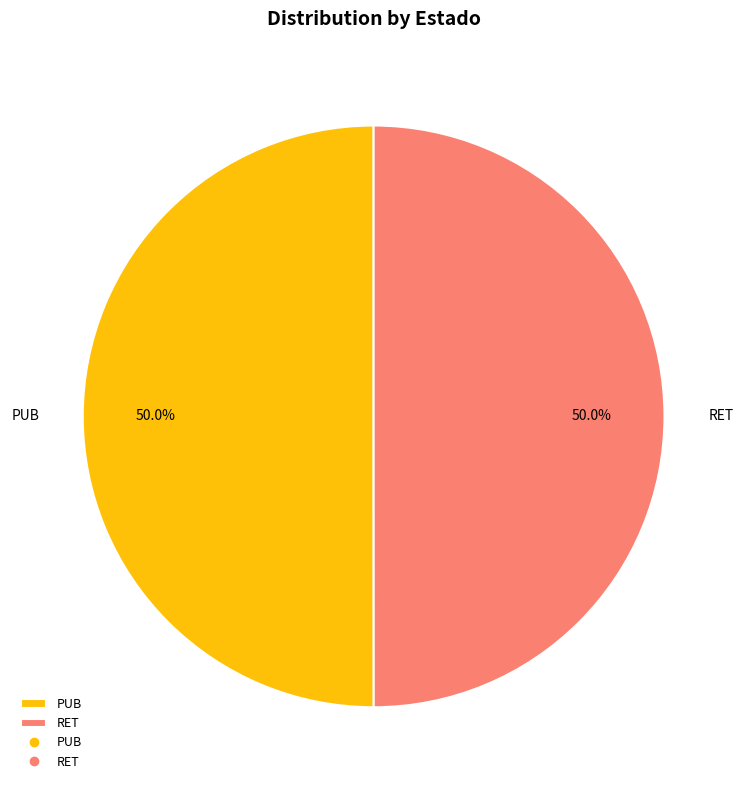

Approximately how many times larger is the value at RET compared to PUB?

1.0